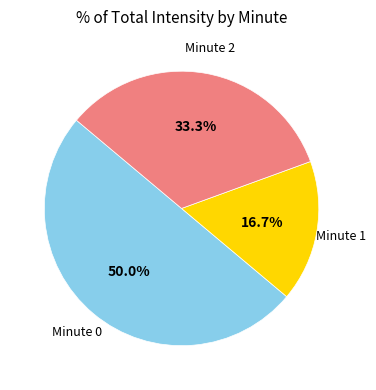

Approximately how many times larger is the value at Minute 2 compared to Minute 0?

0.7